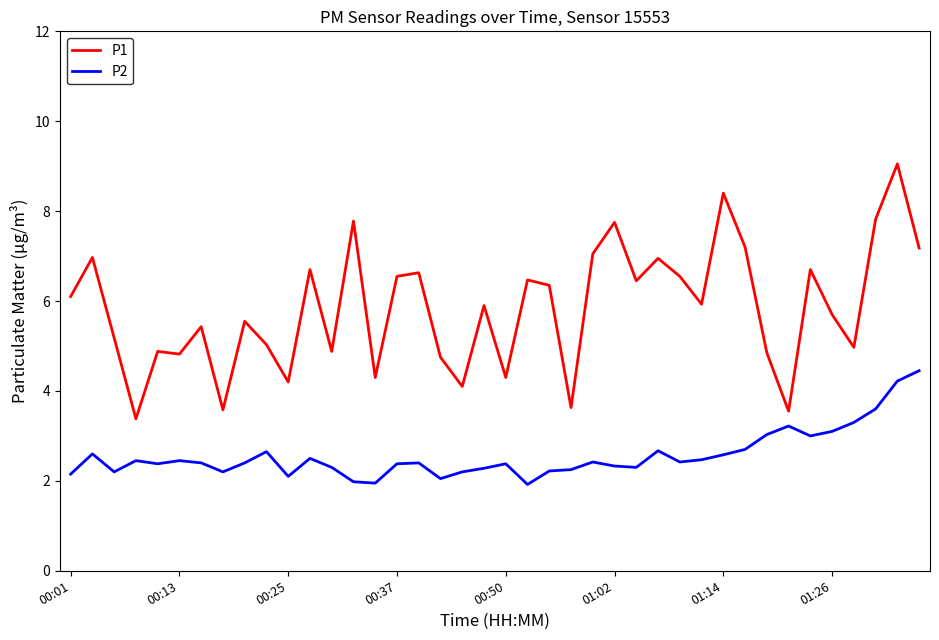

What is the difference between the maximum and minimum values in the P2 series?

2.5